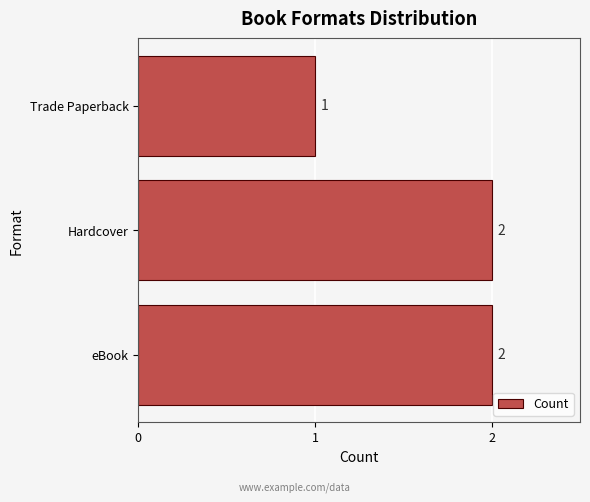

At which label is the value closest to 1?

Trade Paperback